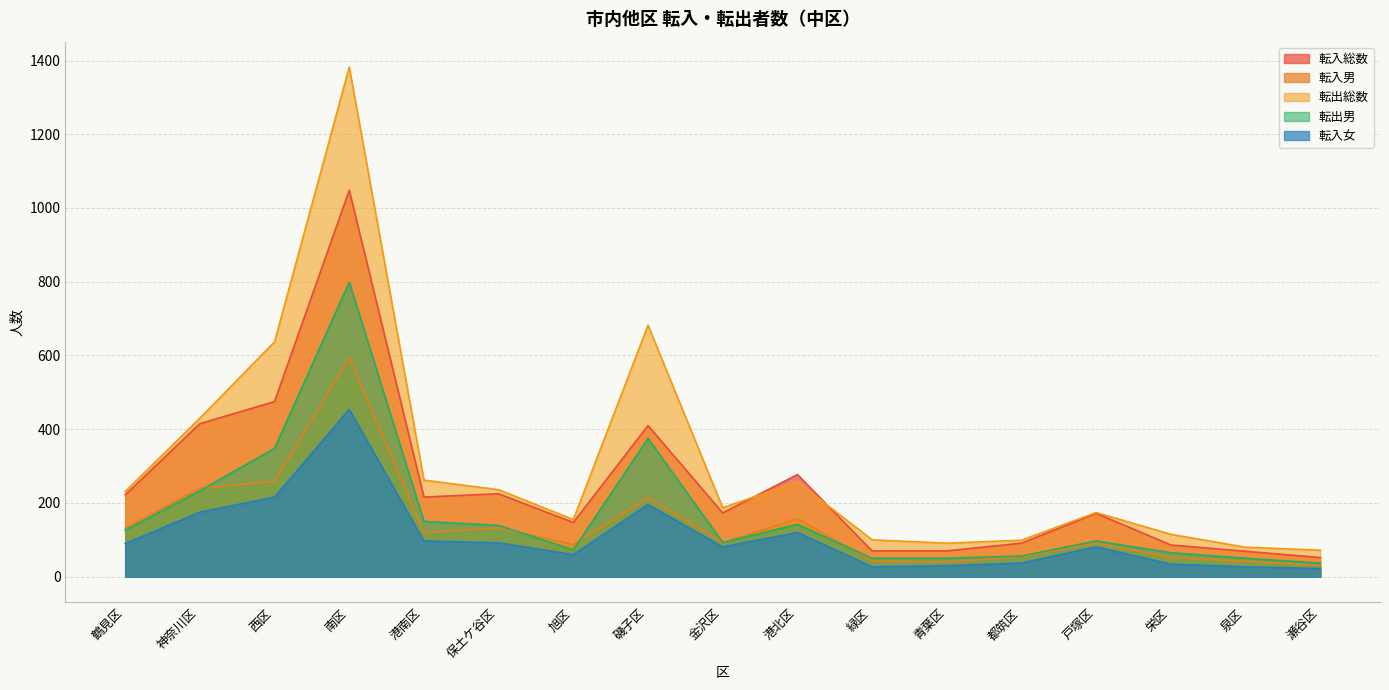

In 転出男, how many points are higher than both neighbors (excluding endpoints)?

4